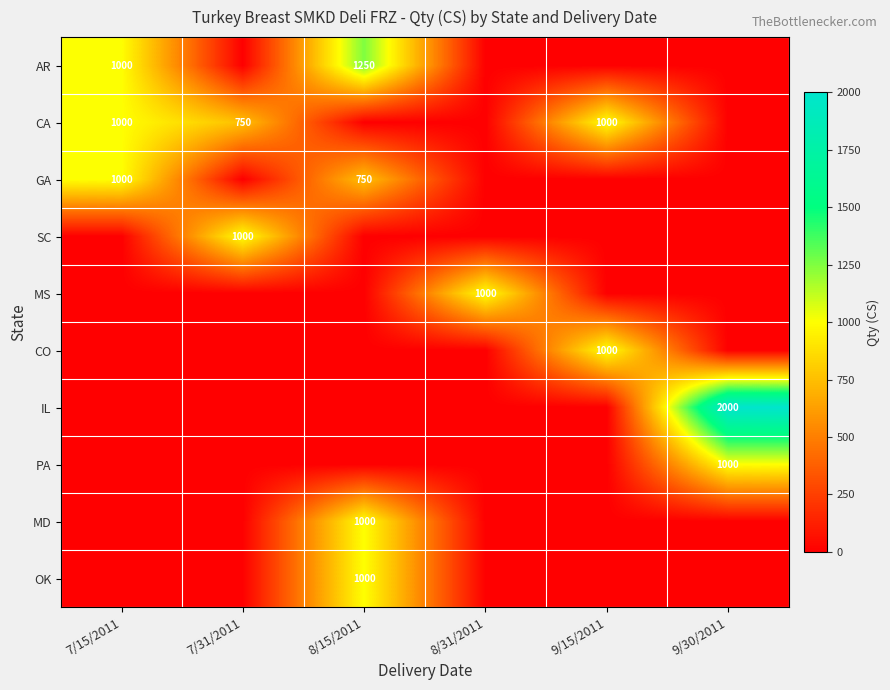

Is it true that CA equals 750 at 7/31/2011?

True